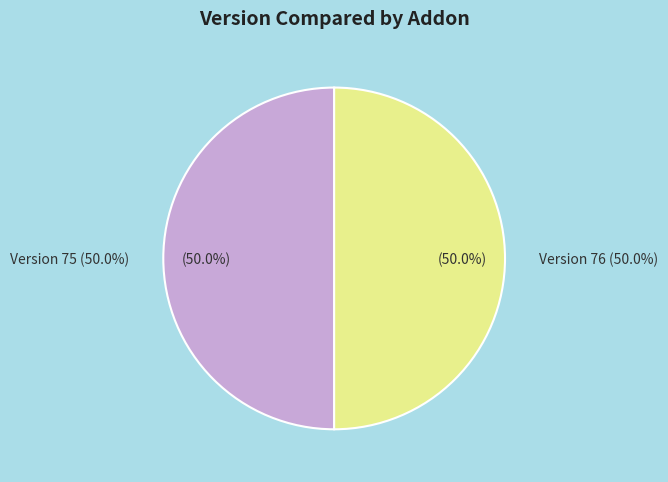

Is the sum of 93561 and 93562 greater than half?

Yes